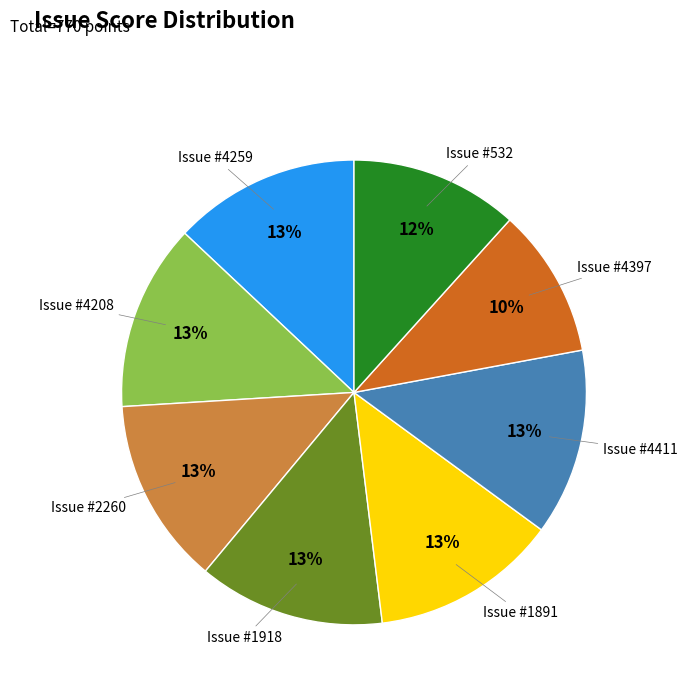

To the nearest percent, what is the difference between the largest and smallest slice percentages?

3%